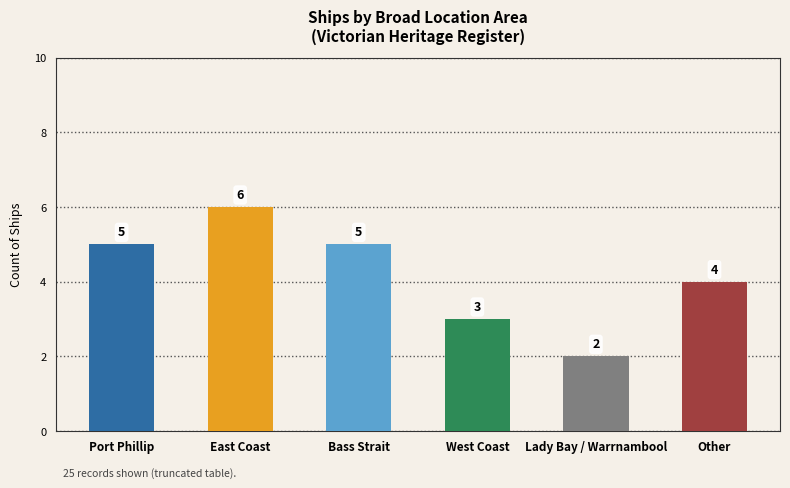

How many distinct data groups are displayed?

1